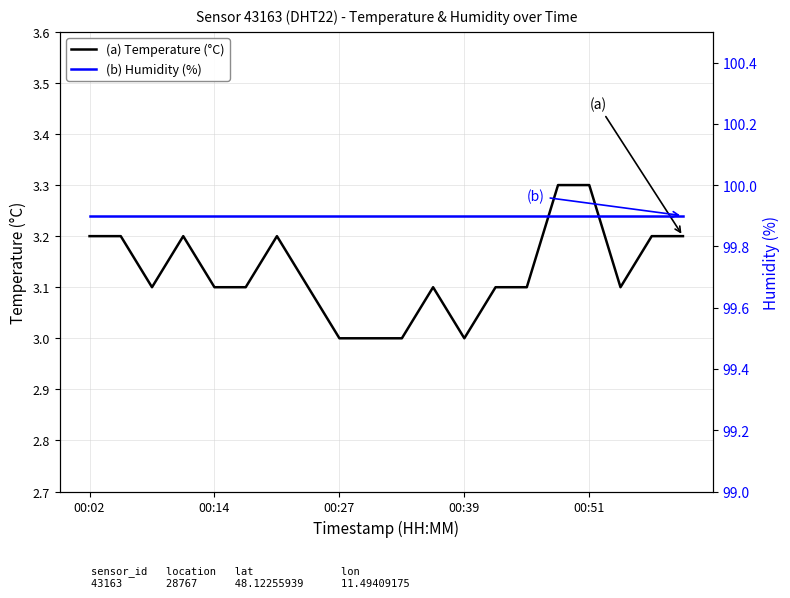

Rank the series by their average value, from highest to lowest.

(b) Humidity (%), (a) Temperature (°C)